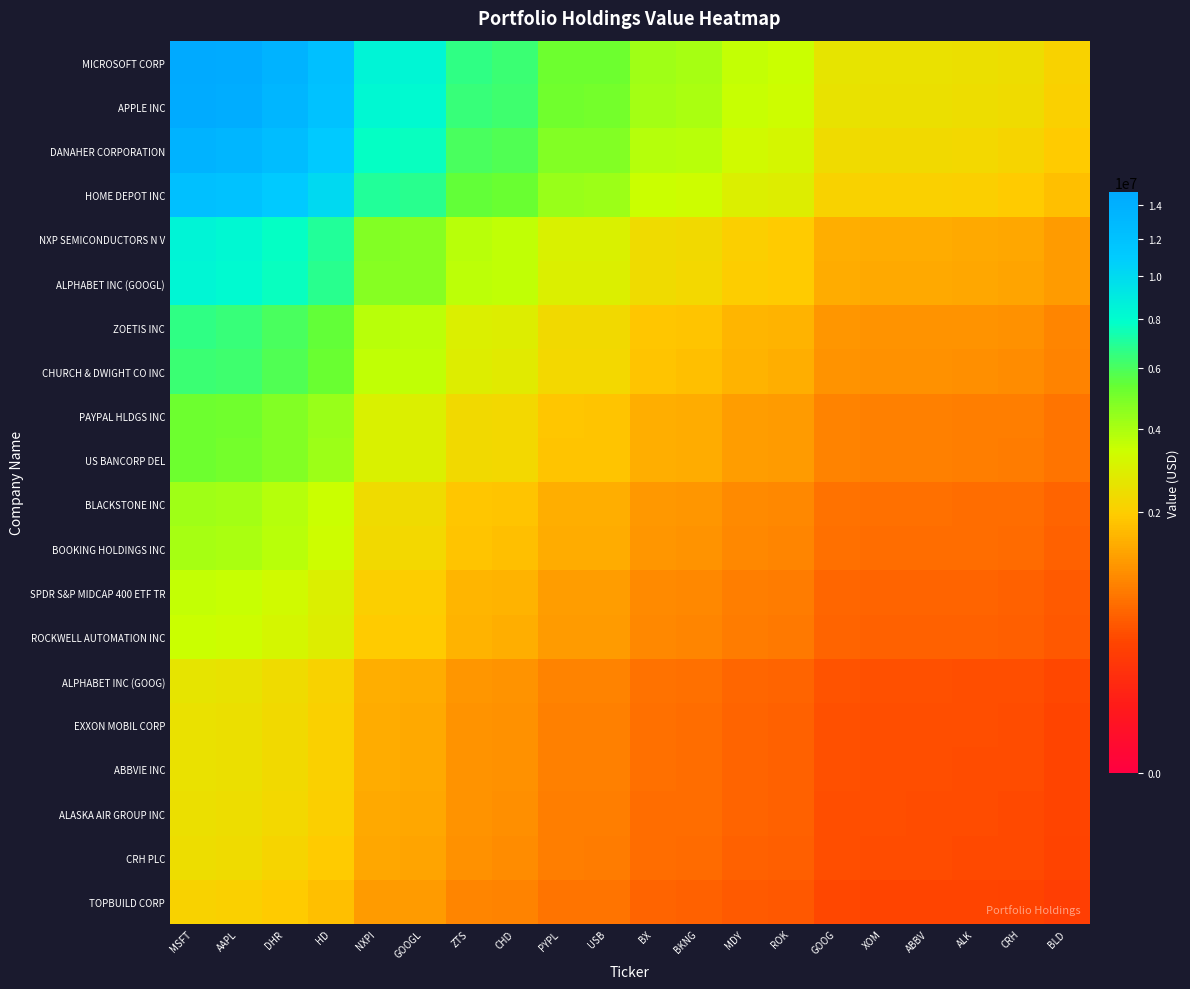

Reading left to right, list all the values displayed in this chart.

MICROSOFT CORP: MSFT=14812370.0	AAPL=14540419.0	DHR=13596740.0	HD=12208187.0	NXPI=8418574.0	GOOGL=8297890.0	ZTS=6592997.0	CHD=6389635.0	PYPL=5214301.0	USB=5178497.0	BX=4169196.0	BKNG=4059278.0	MDY=3529479.0	ROK=3432382.0	GOOG=2568858.0	XOM=2495758.0	ABBV=2486208.0	ALK=2440269.0	CRH=2377214.0	BLD=2111363.0
APPLE INC: MSFT=14540419.0	AAPL=14273460.9	DHR=13347107.6	HD=11984048.1	NXPI=8264011.3	GOOGL=8145543.0	ZTS=6471951.4	CHD=6272323.1	PYPL=5118567.9	USB=5083421.2	BX=4092650.7	BKNG=3984750.8	MDY=3464678.7	ROK=3369364.4	GOOG=2521694.5	XOM=2449936.6	ABBV=2440561.9	ALK=2395466.3	CRH=2333569.0	BLD=2072599.0
DANAHER CORPORATION: MSFT=13596740.0	AAPL=13347107.6	DHR=12480875.0	HD=11206278.6	NXPI=7727673.7	GOOGL=7616894.0	ZTS=6051919.2	CHD=5865246.8	PYPL=4786370.8	USB=4753505.2	BX=3827036.1	BKNG=3726138.9	MDY=3239819.7	ROK=3150691.3	GOOG=2358035.5	XOM=2290934.7	ABBV=2282168.5	ALK=2239999.6	CRH=2182119.5	BLD=1938086.5
HOME DEPOT INC: MSFT=12208187.0	AAPL=11984048.1	DHR=11206278.6	HD=10061849.0	NXPI=6938493.0	GOOGL=6839026.6	ZTS=5433873.2	CHD=5266264.5	PYPL=4297567.6	USB=4268058.4	BX=3436204.0	BKNG=3345610.8	MDY=2908956.5	ROK=2828930.2	GOOG=2117223.6	XOM=2056975.4	ABBV=2049104.4	ALK=2011242.0	CRH=1959272.8	BLD=1740161.4
NXP SEMICONDUCTORS N V: MSFT=8418574.0	AAPL=8264011.3	DHR=7727673.7	HD=6938493.0	NXPI=4784675.8	GOOGL=4716085.3	ZTS=3747113.6	CHD=3631533.3	PYPL=2963535.1	USB=2943186.0	BX=2369552.3	BKNG=2307080.7	MDY=2005970.7	ROK=1950785.9	GOOG=1460004.1	XOM=1418457.9	ABBV=1413030.2	ALK=1386920.9	CRH=1351083.7	BLD=1199988.0
ALPHABET INC (GOOGL): MSFT=8297890.0	AAPL=8145543.0	DHR=7616894.0	HD=6839026.6	NXPI=4716085.3	GOOGL=4648478.2	ZTS=3693397.1	CHD=3579473.7	PYPL=2921051.5	USB=2900994.1	BX=2335583.7	BKNG=2274007.6	MDY=1977214.2	ROK=1922820.5	GOOG=1439074.3	XOM=1398123.7	ABBV=1392773.8	ALK=1367038.7	CRH=1331715.3	BLD=1182785.6
ZOETIS INC: MSFT=6592997.0	AAPL=6471951.4	DHR=6051919.2	HD=5433873.2	NXPI=3747113.6	GOOGL=3693397.1	ZTS=2934547.9	CHD=2844031.3	PYPL=2320889.3	USB=2304952.9	BX=1855712.3	BKNG=1806787.7	MDY=1570973.8	ROK=1527755.8	GOOG=1143400.6	XOM=1110863.8	ABBV=1106613.0	ALK=1086165.6	CRH=1058099.7	BLD=939769.3
CHURCH & DWIGHT CO INC: MSFT=6389635.0	AAPL=6272323.1	DHR=5865246.8	HD=5266264.5	NXPI=3631533.3	GOOGL=3579473.7	ZTS=2844031.3	CHD=2756306.8	PYPL=2249301.1	USB=2233856.3	BX=1798472.5	BKNG=1751057.0	MDY=1522516.8	ROK=1480631.9	GOOG=1108132.3	XOM=1076599.0	ABBV=1072479.4	ALK=1052662.6	CRH=1025462.5	BLD=910781.9
PAYPAL HLDGS INC: MSFT=5214301.0	AAPL=5118567.9	DHR=4786370.8	HD=4297567.6	NXPI=2963535.1	GOOGL=2921051.5	ZTS=2320889.3	CHD=2249301.1	PYPL=1835556.0	USB=1822952.2	BX=1467654.6	BKNG=1428960.9	MDY=1242459.2	ROK=1208278.8	GOOG=904298.2	XOM=878565.2	ABBV=875203.4	ALK=859031.8	CRH=836835.0	BLD=743249.2
US BANCORP DEL: MSFT=5178497.0	AAPL=5083421.2	DHR=4753505.2	HD=4268058.4	NXPI=2943186.0	GOOGL=2900994.1	ZTS=2304952.9	CHD=2233856.3	PYPL=1822952.2	USB=1810434.9	BX=1457576.9	BKNG=1419148.9	MDY=1233927.9	ROK=1199982.2	GOOG=898088.8	XOM=872532.6	ABBV=869193.8	ALK=853133.3	CRH=831088.9	BLD=738145.7
BLACKSTONE INC: MSFT=4169196.0	AAPL=4092650.7	DHR=3827036.1	HD=3436204.0	NXPI=2369552.3	GOOGL=2335583.7	ZTS=1855712.3	CHD=1798472.5	PYPL=1467654.6	USB=1457576.9	BX=1173491.8	BKNG=1142553.5	MDY=993432.5	ROK=966102.9	GOOG=723049.2	XOM=702474.0	ABBV=699786.0	ALK=686855.6	CRH=669107.7	BLD=594279.4
BOOKING HOLDINGS INC: MSFT=4059278.0	AAPL=3984750.8	DHR=3726138.9	HD=3345610.8	NXPI=2307080.7	GOOGL=2274007.6	ZTS=1806787.7	CHD=1751057.0	PYPL=1428960.9	USB=1419148.9	BX=1142553.5	BKNG=1112430.9	MDY=967241.3	ROK=940632.2	GOOG=703986.5	XOM=683953.7	ABBV=681336.6	ALK=668747.2	CRH=651467.2	BLD=578611.6
SPDR S&P MIDCAP 400 ETF TR: MSFT=3529479.0	AAPL=3464678.7	DHR=3239819.7	HD=2908956.5	NXPI=2005970.7	GOOGL=1977214.2	ZTS=1570973.8	CHD=1522516.8	PYPL=1242459.2	USB=1233927.9	BX=993432.5	BKNG=967241.3	MDY=841001.3	ROK=817865.1	GOOG=612105.3	XOM=594687.1	ABBV=592411.5	ALK=581465.2	CRH=566440.5	BLD=503093.8
ROCKWELL AUTOMATION INC: MSFT=3432382.0	AAPL=3369364.4	DHR=3150691.3	HD=2828930.2	NXPI=1950785.9	GOOGL=1922820.5	ZTS=1527755.8	CHD=1480631.9	PYPL=1208278.8	USB=1199982.2	BX=966102.9	BKNG=940632.2	MDY=817865.1	ROK=795365.4	GOOG=595266.1	XOM=578327.1	ABBV=576114.1	ALK=565469.0	CRH=550857.6	BLD=489253.5
ALPHABET INC (GOOG): MSFT=2568858.0	AAPL=2521694.5	DHR=2358035.5	HD=2117223.6	NXPI=1460004.1	GOOGL=1439074.3	ZTS=1143400.6	CHD=1108132.3	PYPL=904298.2	USB=898088.8	BX=723049.2	BKNG=703986.5	MDY=612105.3	ROK=595266.1	GOOG=445508.1	XOM=432830.7	ABBV=431174.4	ALK=423207.4	CRH=412272.0	BLD=366166.4
EXXON MOBIL CORP: MSFT=2495758.0	AAPL=2449936.6	DHR=2290934.7	HD=2056975.4	NXPI=1418457.9	GOOGL=1398123.7	ZTS=1110863.8	CHD=1076599.0	PYPL=878565.2	USB=872532.6	BX=702474.0	BKNG=683953.7	MDY=594687.1	ROK=578327.1	GOOG=432830.7	XOM=420513.9	ABBV=418904.8	ALK=411164.5	CRH=400540.3	BLD=355746.7
ABBVIE INC: MSFT=2486208.0	AAPL=2440561.9	DHR=2282168.5	HD=2049104.4	NXPI=1413030.2	GOOGL=1392773.8	ZTS=1106613.0	CHD=1072479.4	PYPL=875203.4	USB=869193.8	BX=699786.0	BKNG=681336.6	MDY=592411.5	ROK=576114.1	GOOG=431174.4	XOM=418904.8	ABBV=417301.9	ALK=409591.2	CRH=399007.6	BLD=354385.4
ALASKA AIR GROUP INC: MSFT=2440269.0	AAPL=2395466.3	DHR=2239999.6	HD=2011242.0	NXPI=1386920.9	GOOGL=1367038.7	ZTS=1086165.6	CHD=1052662.6	PYPL=859031.8	USB=853133.3	BX=686855.6	BKNG=668747.2	MDY=581465.2	ROK=565469.0	GOOG=423207.4	XOM=411164.5	ABBV=409591.2	ALK=402023.0	CRH=391634.9	BLD=347837.2
CRH PLC: MSFT=2377214.0	AAPL=2333569.0	DHR=2182119.5	HD=1959272.8	NXPI=1351083.7	GOOGL=1331715.3	ZTS=1058099.7	CHD=1025462.5	PYPL=836835.0	USB=831088.9	BX=669107.7	BKNG=651467.2	MDY=566440.5	ROK=550857.6	GOOG=412272.0	XOM=400540.3	ABBV=399007.6	ALK=391634.9	CRH=381515.3	BLD=338849.3
TOPBUILD CORP: MSFT=2111363.0	AAPL=2072599.0	DHR=1938086.5	HD=1740161.4	NXPI=1199988.0	GOOGL=1182785.6	ZTS=939769.3	CHD=910781.9	PYPL=743249.2	USB=738145.7	BX=594279.4	BKNG=578611.6	MDY=503093.8	ROK=489253.5	GOOG=366166.4	XOM=355746.7	ABBV=354385.4	ALK=347837.2	CRH=338849.3	BLD=300954.8